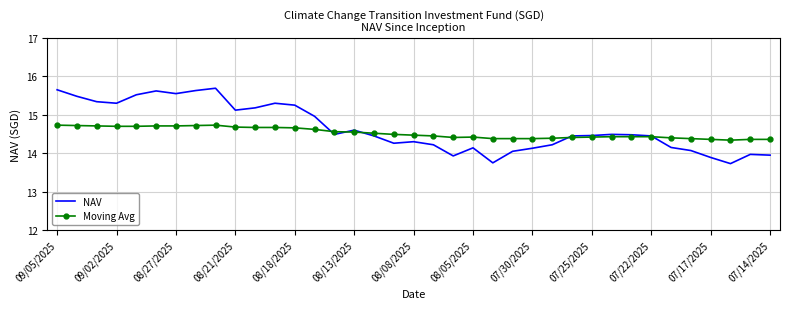

What is the lowest value of the Moving Avg series?

14.3